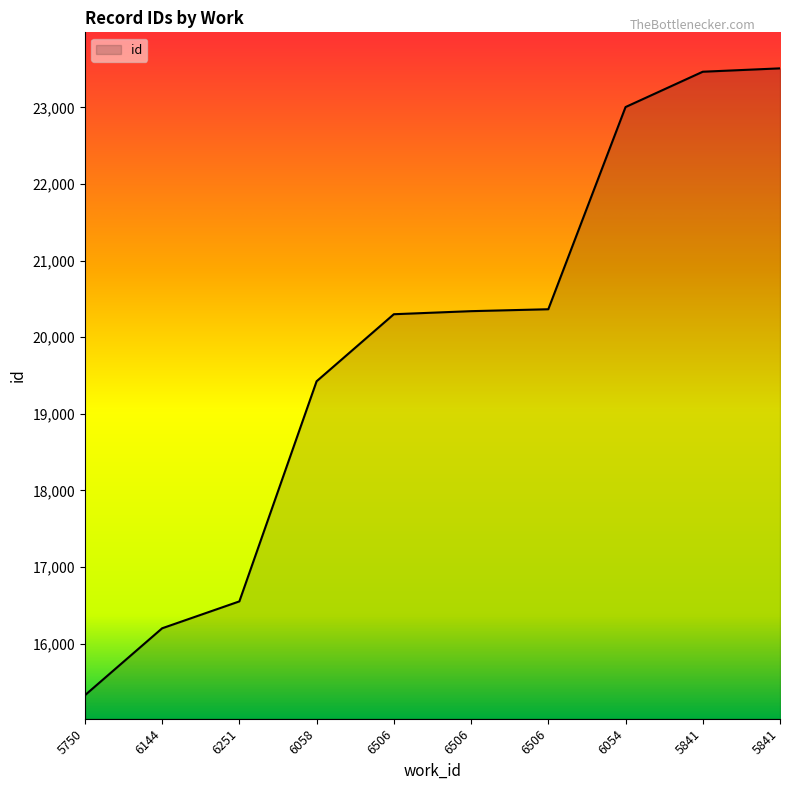

The chart shows a value of 10341 at 6144. True or false?

False